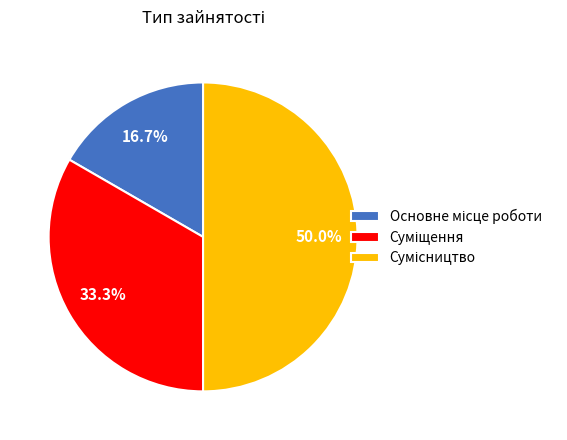

Does Основне місце роботи account for over 50% of the chart?

No